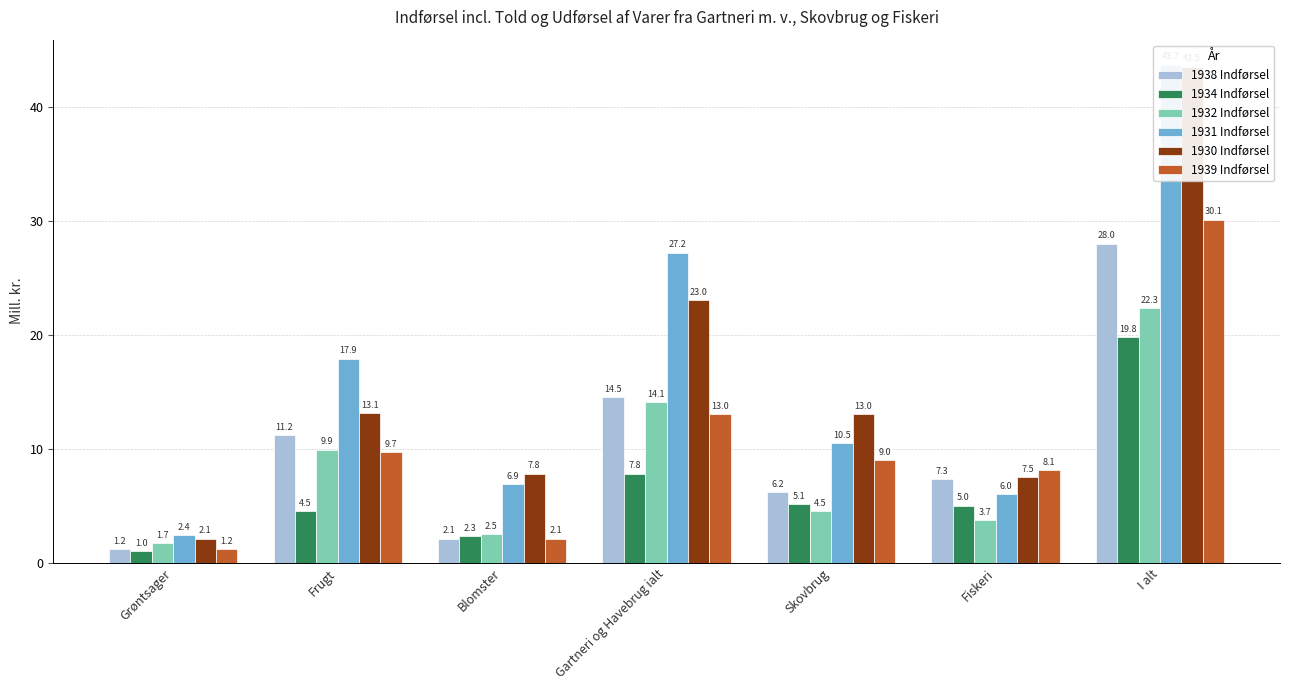

What is the difference between the maximum and second lowest values in the 1930 Indførsel series?

36.0